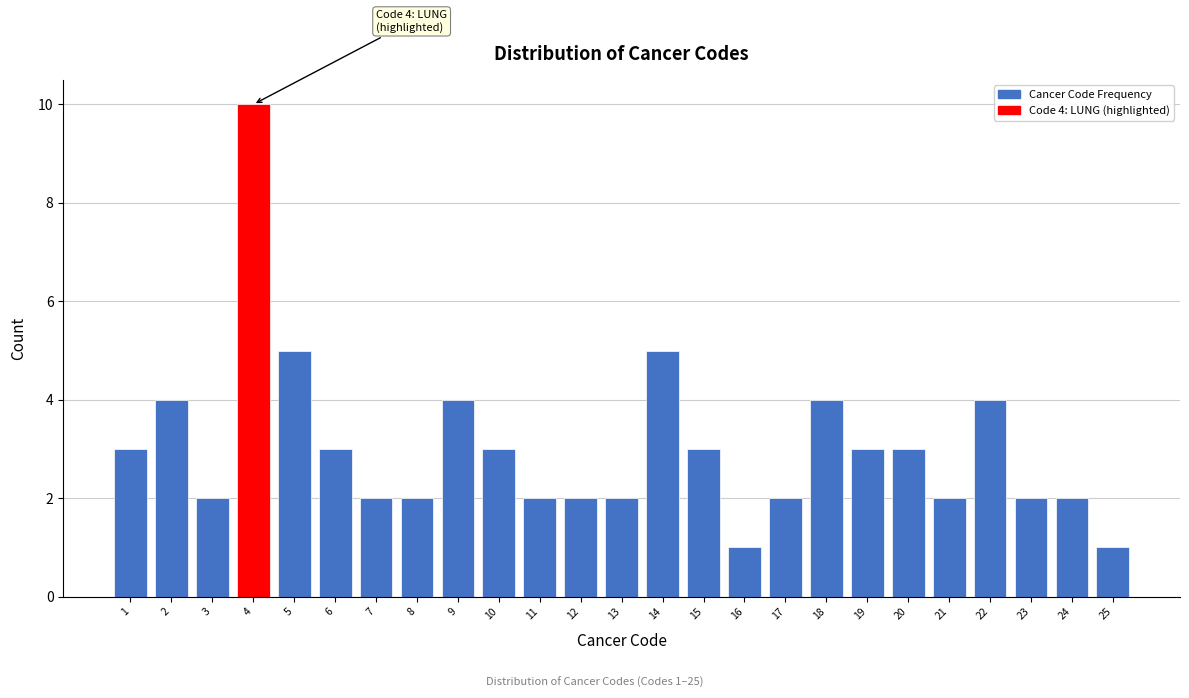

Reading left to right, what are all the values shown in this chart?

3	4	2	10	5	3	2	2	4	3	2	2	2	5	3	1	2	4	3	3	2	4	2	2	1